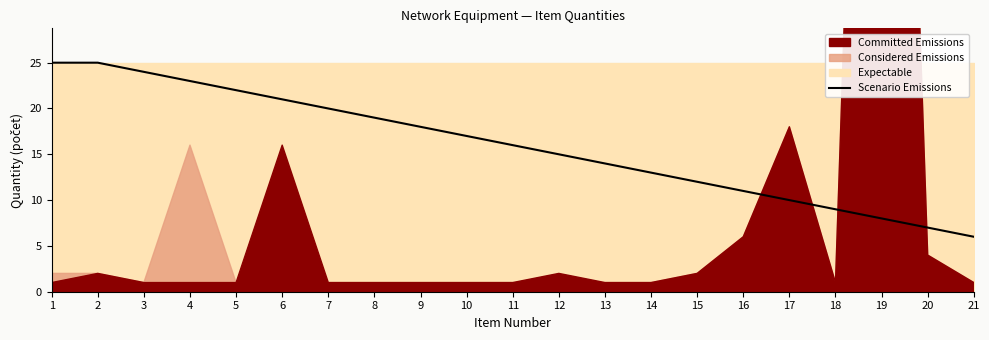

The value of Scenario Emissions at 5 is 35. True or false?

False